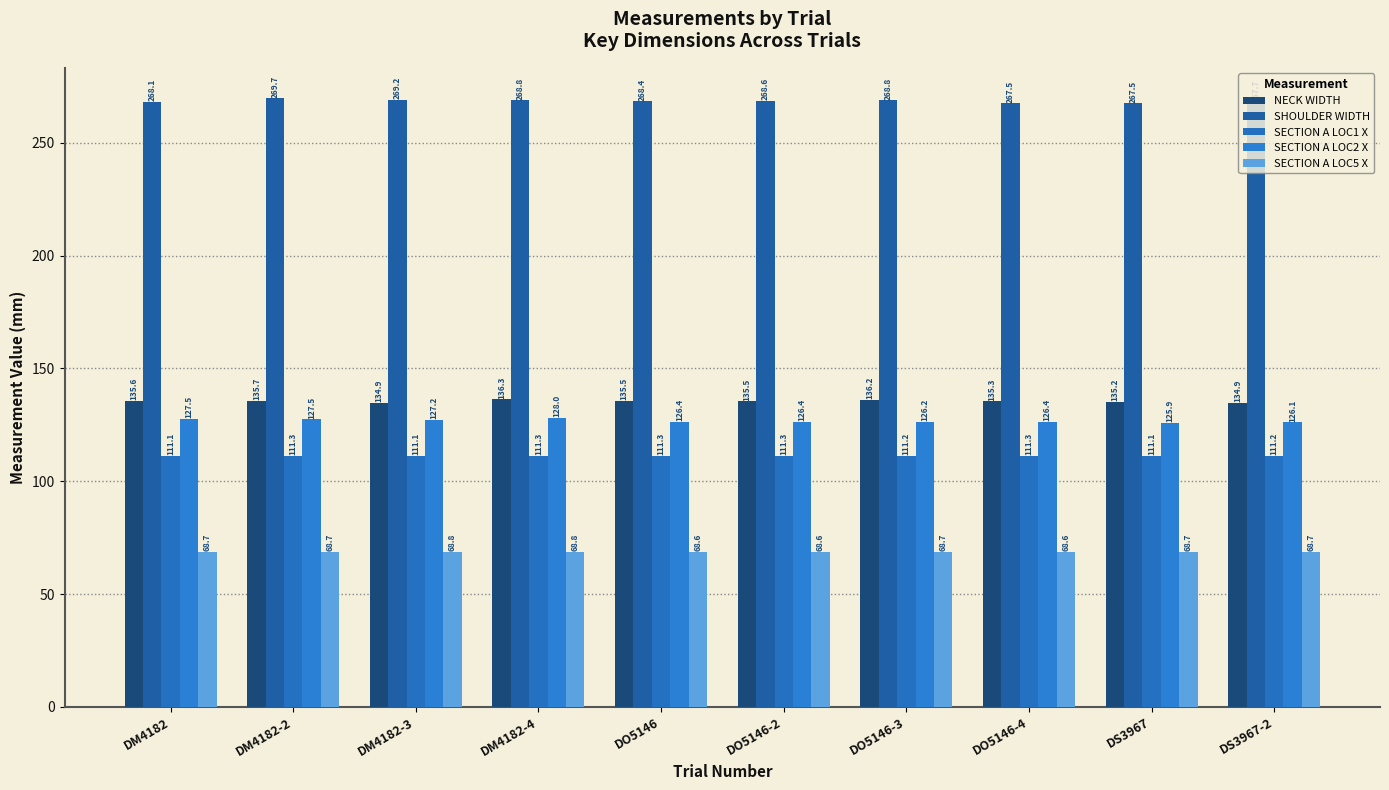

What is the total value across all series at DM4182-4?

713.3